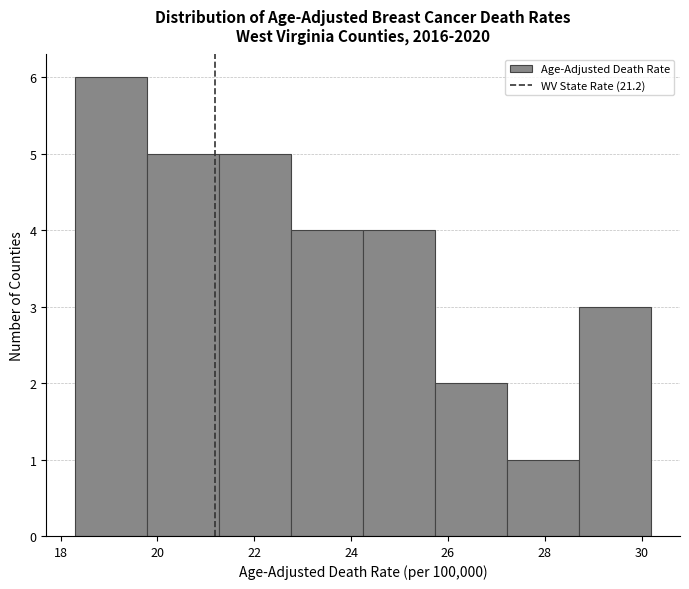

Which range on the x-axis has the tallest bar?

18.4 to 19.8